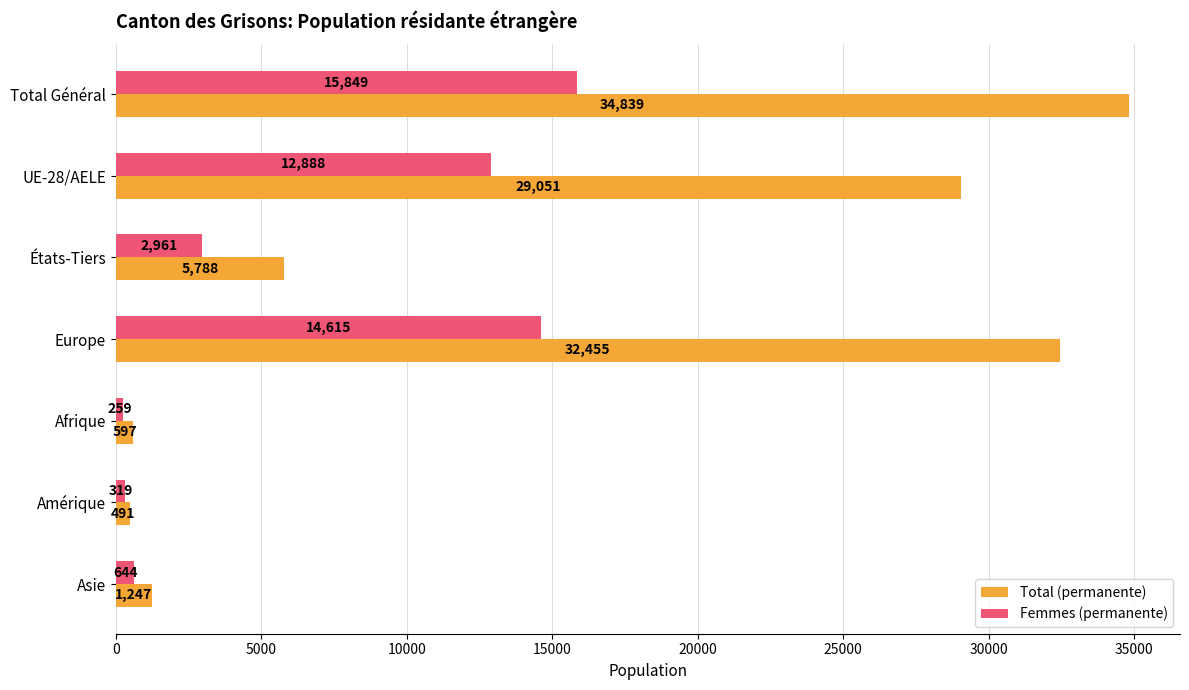

What is the average value of the Femmes (permanente) series?

6791